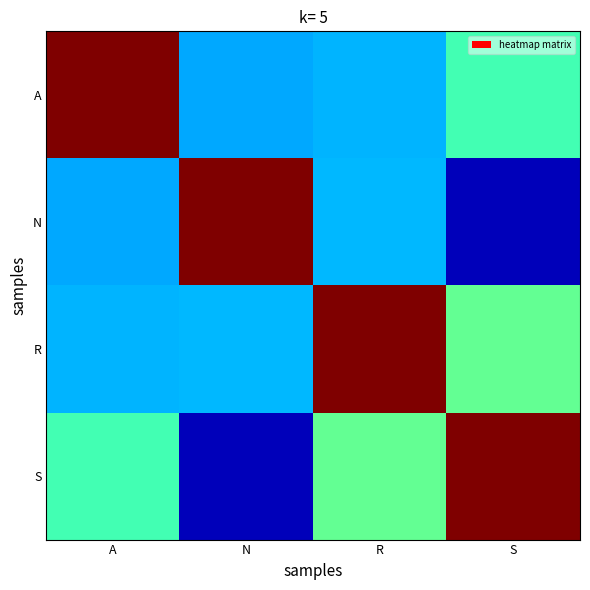

Count the number of categories in the chart.

4